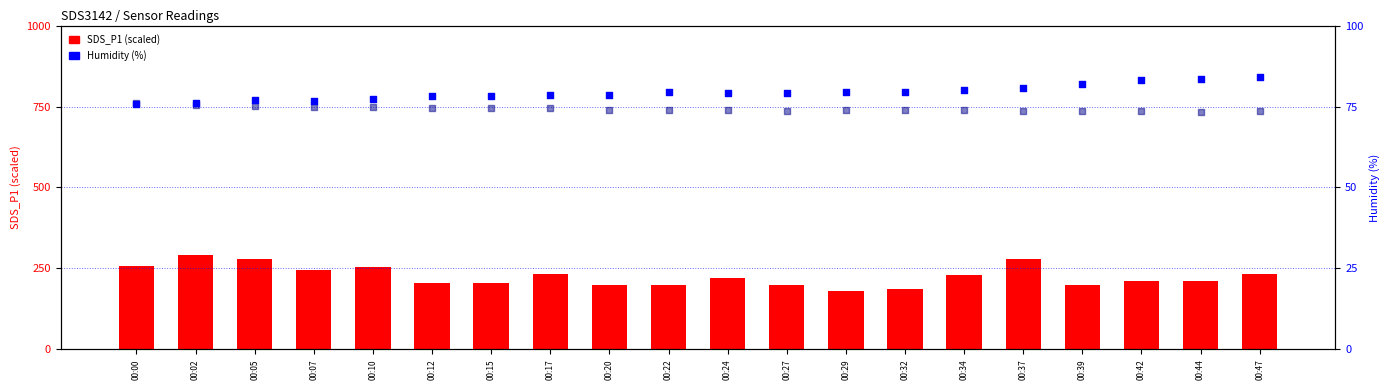

Which series has the largest Y range (max minus min)?

SDS_P1 (scaled)